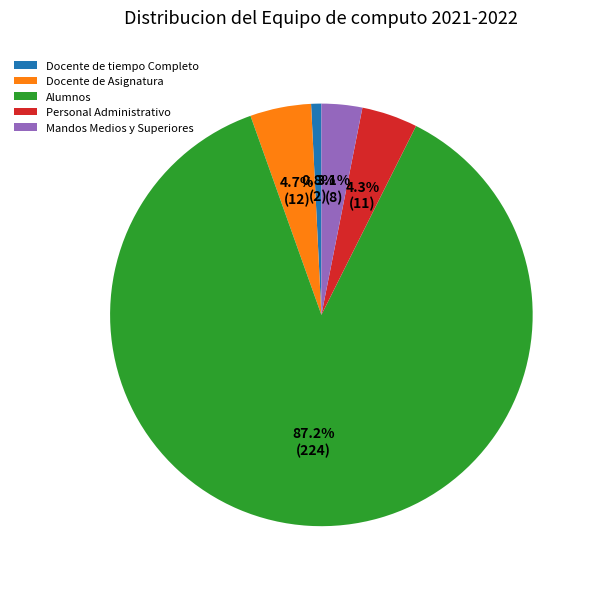

Between Alumnos and Personal Administrativo, which is larger?

Alumnos